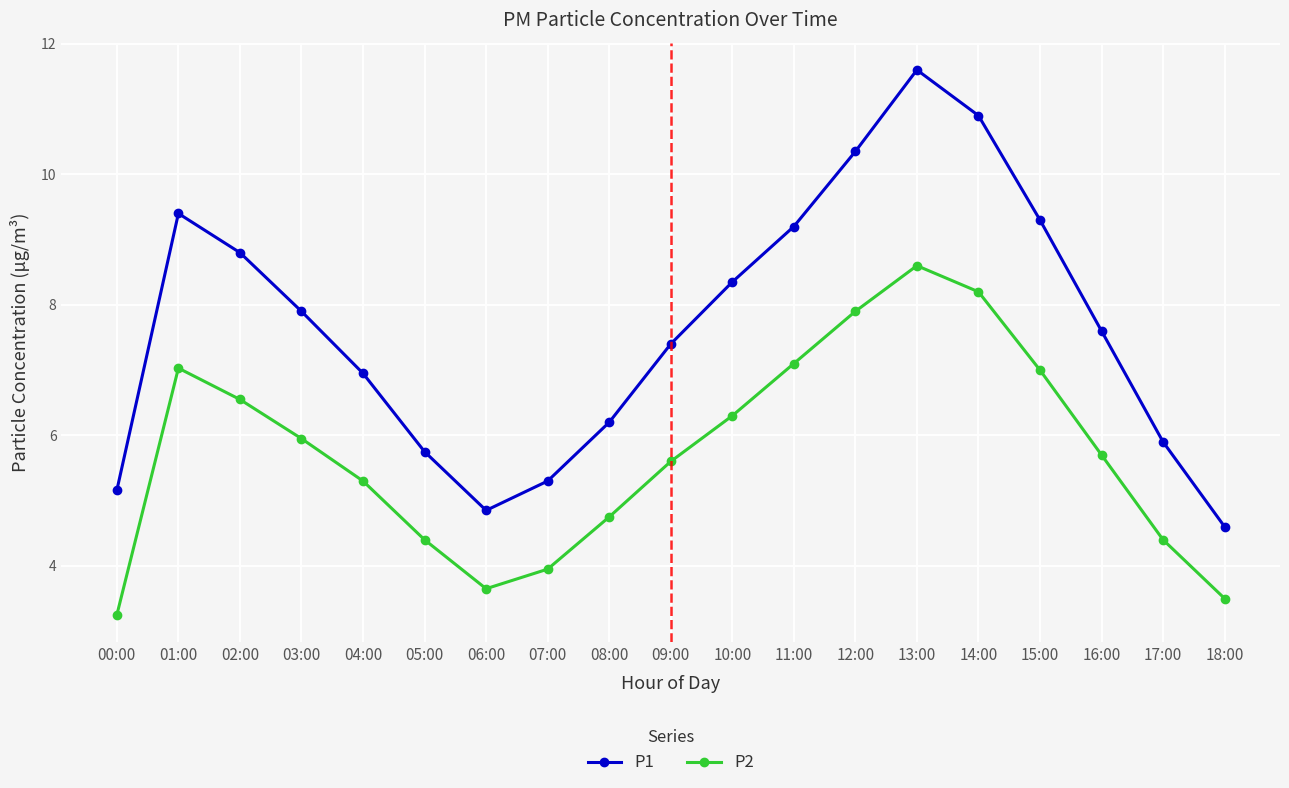

What is the difference between the P1 values at 02:00 and 13:00?

2.8